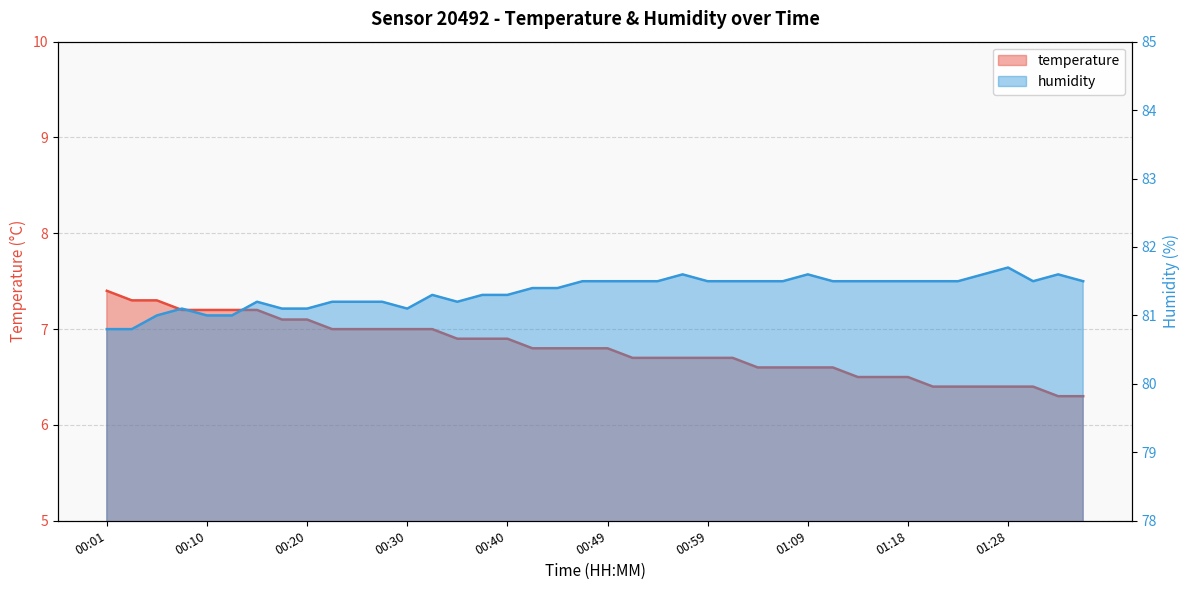

The humidity series shows 81.2 at 00:35. True or false?

True